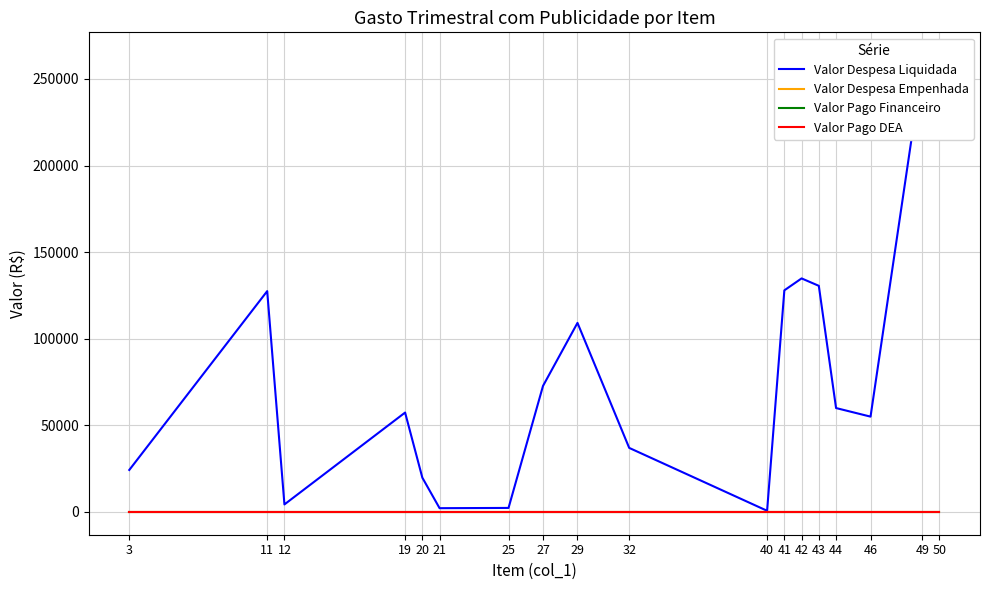

Reading left to right, what are all the values shown in this chart?

Valor Despesa Liquidada: 3=24209.2	11=127466.6	12=4302.8	19=57353.2	20=19758.2	21=2136.8	25=2288.0	27=72730.2	29=109130.9	32=36946.9	40=638.4	41=127923.7	42=134811.1	43=130529.4	44=59954.4	46=55000.0	49=257263.2	50=263714.0
Valor Despesa Empenhada: 3=0.0	11=0.0	12=0.0	19=0.0	20=0.0	21=0.0	25=0.0	27=0.0	29=0.0	32=0.0	40=0.0	41=0.0	42=0.0	43=0.0	44=0.0	46=0.0	49=0.0	50=0.0
Valor Pago Financeiro: 3=0.0	11=0.0	12=0.0	19=0.0	20=0.0	21=0.0	25=0.0	27=0.0	29=0.0	32=0.0	40=0.0	41=0.0	42=0.0	43=0.0	44=0.0	46=0.0	49=0.0	50=0.0
Valor Pago DEA: 3=0.0	11=0.0	12=0.0	19=0.0	20=0.0	21=0.0	25=0.0	27=0.0	29=0.0	32=0.0	40=0.0	41=0.0	42=0.0	43=0.0	44=0.0	46=0.0	49=0.0	50=0.0